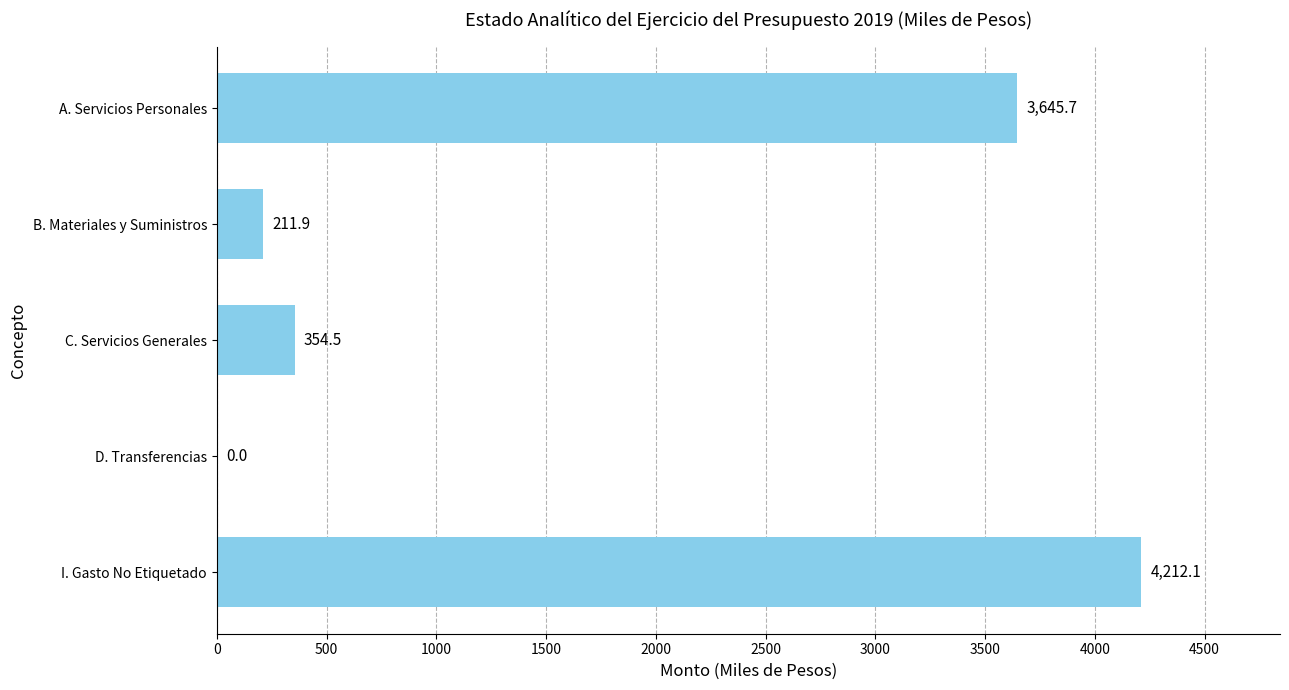

Is it true that the value at A. Servicios Personales is 3645.7?

True